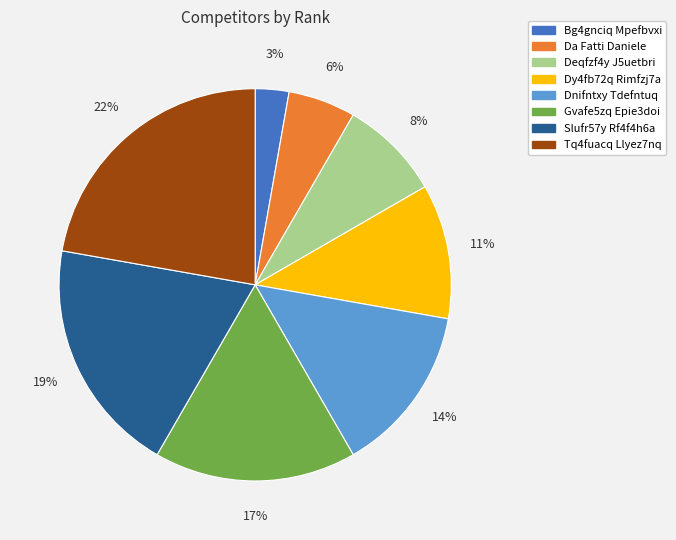

How many slices are in this pie chart?

8